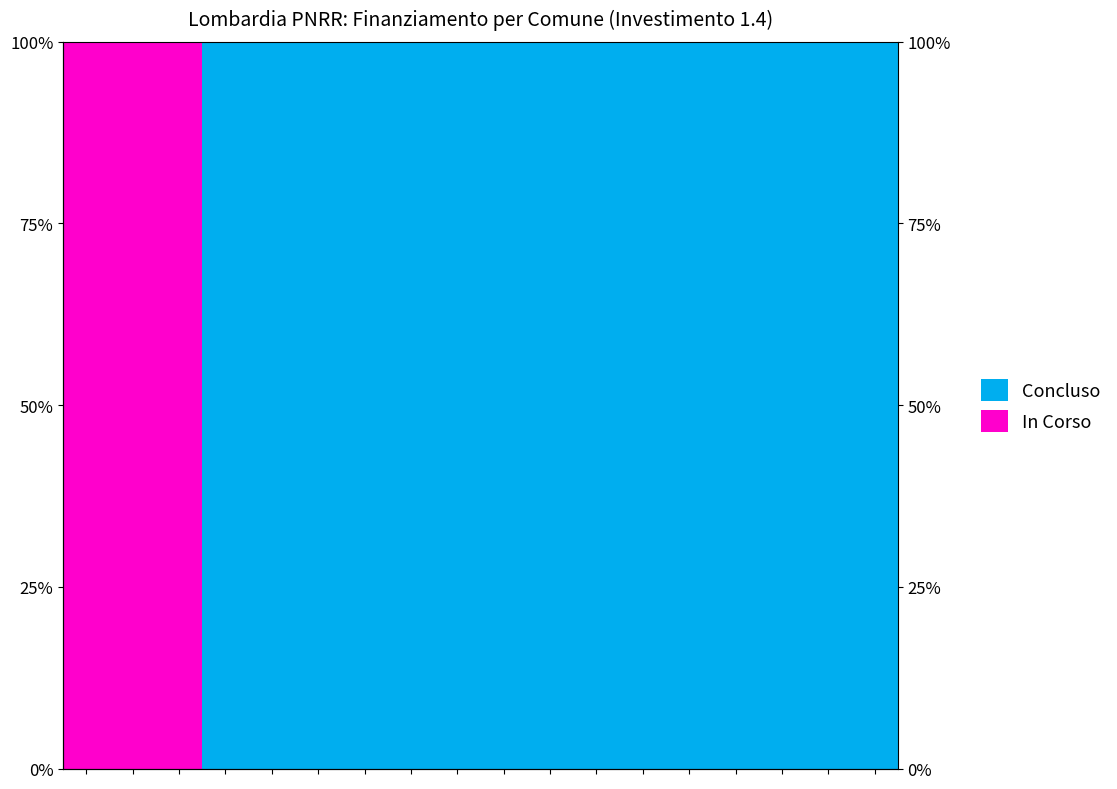

Between 6 and 10, which series saw the biggest shift?

Concluso